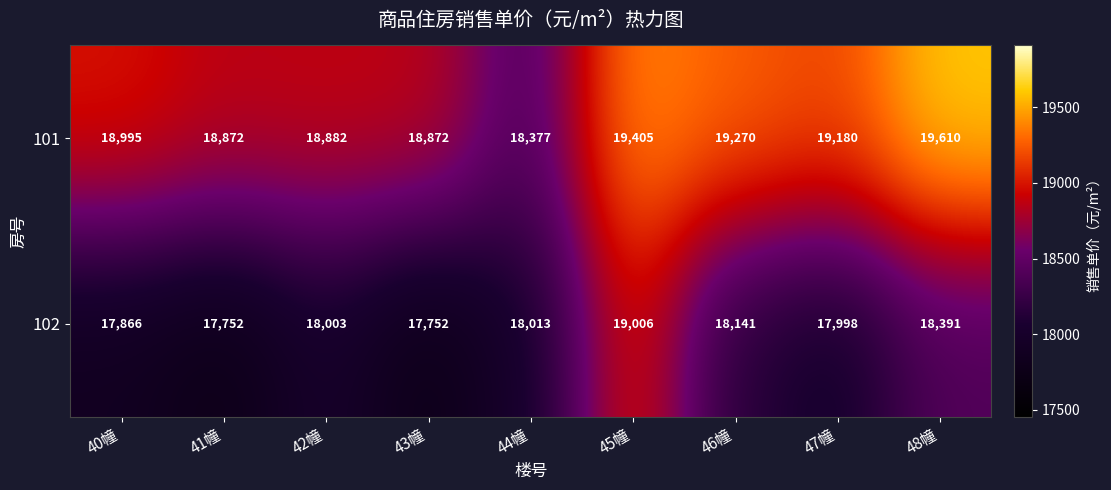

What is the spread (max minus min) of values at 42幢?

879